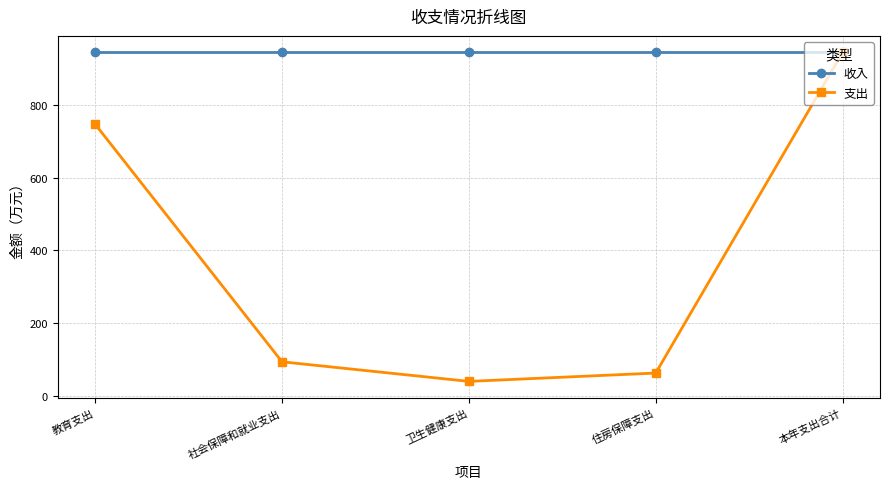

Which series has the largest range (max minus min)?

支出